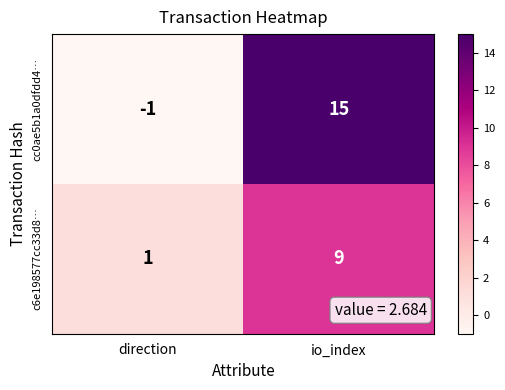

What is the difference between the cc0ae5b1a0dfdd4… values at direction and io_index?

16